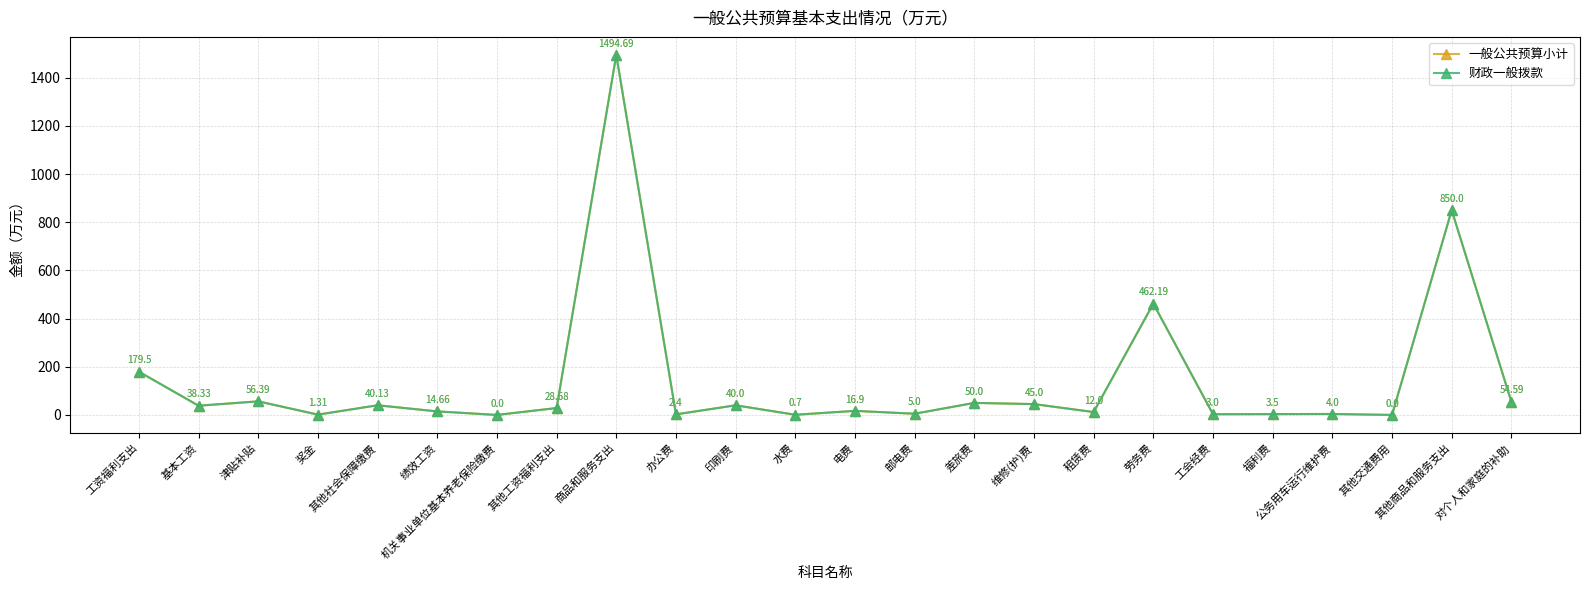

What is the label of the 12th point from the left?

水费